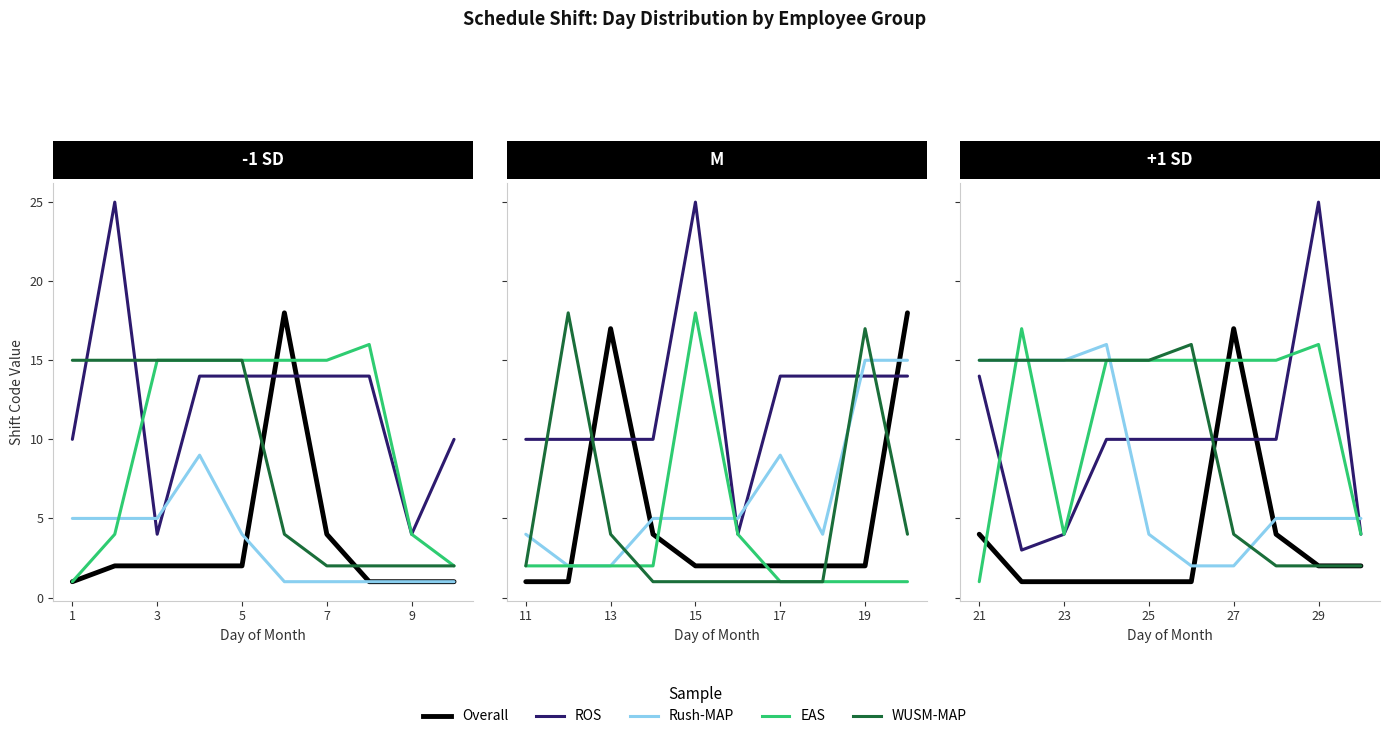

What is the highest value of the ROS series?

25